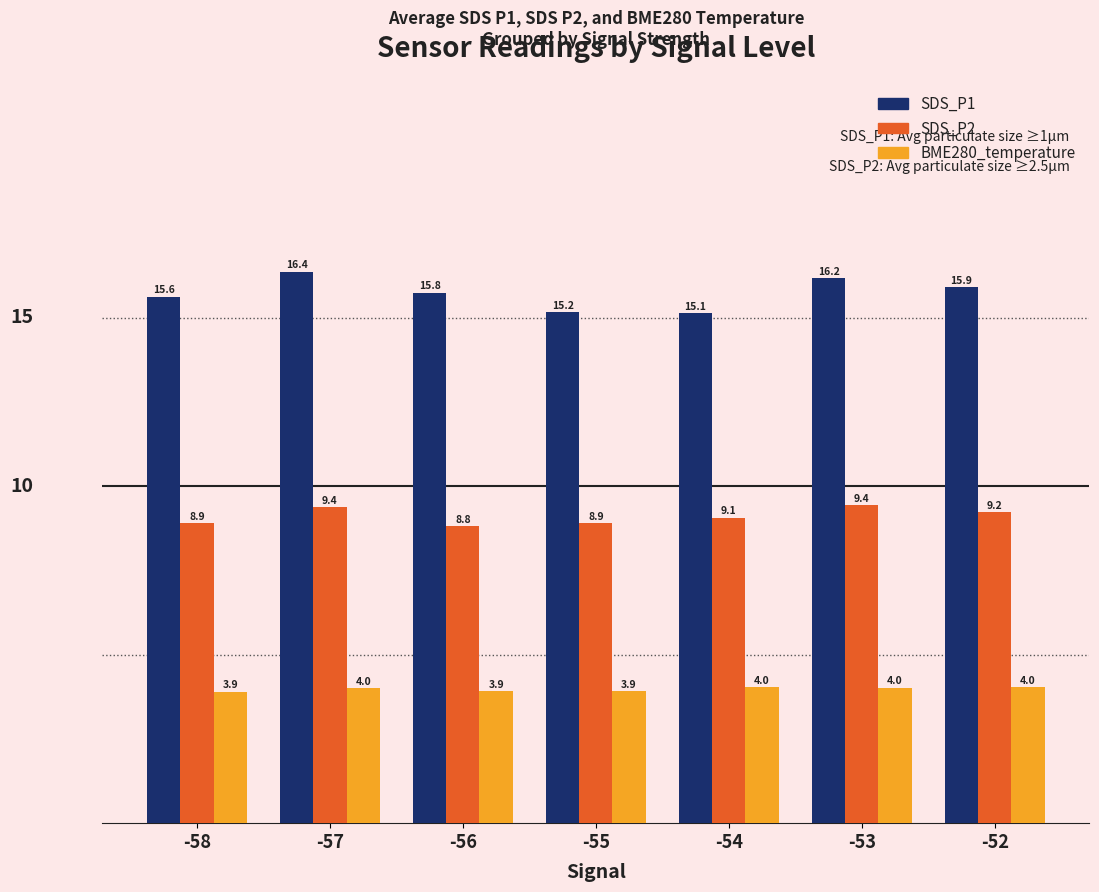

What is the greatest value displayed?

16.4